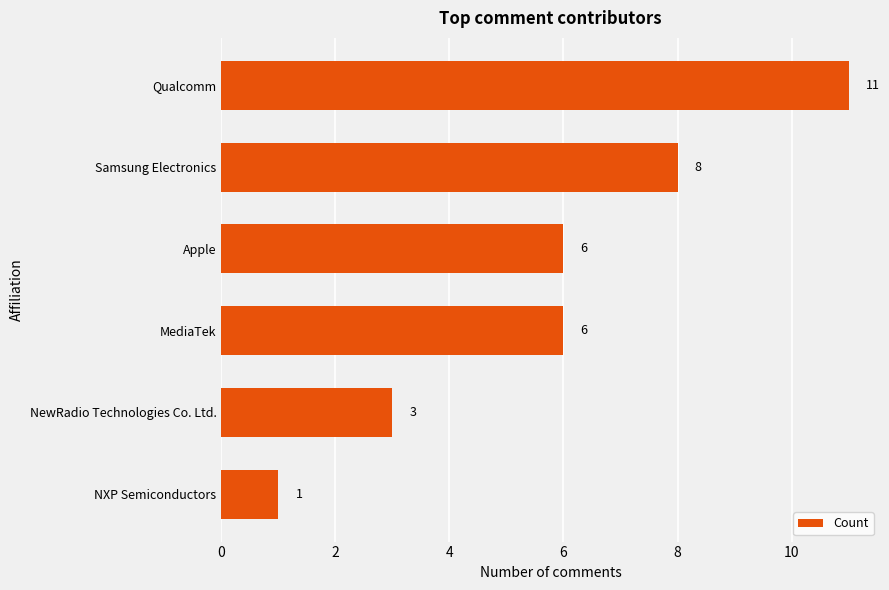

Count the number of categories in the chart.

6